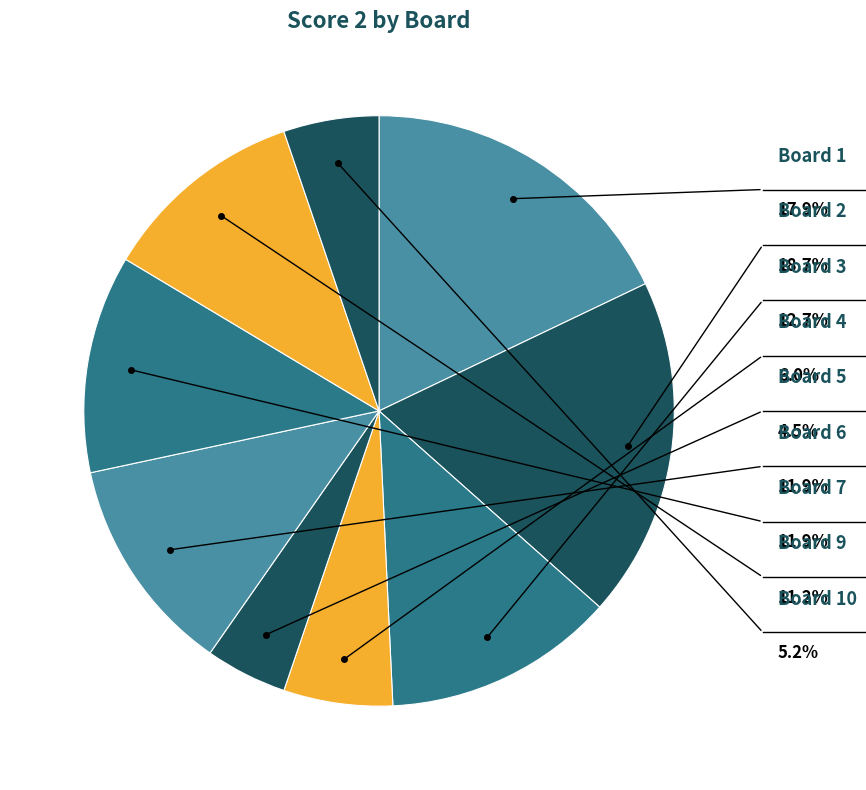

Is there any slice that represents more than half of the pie?

No